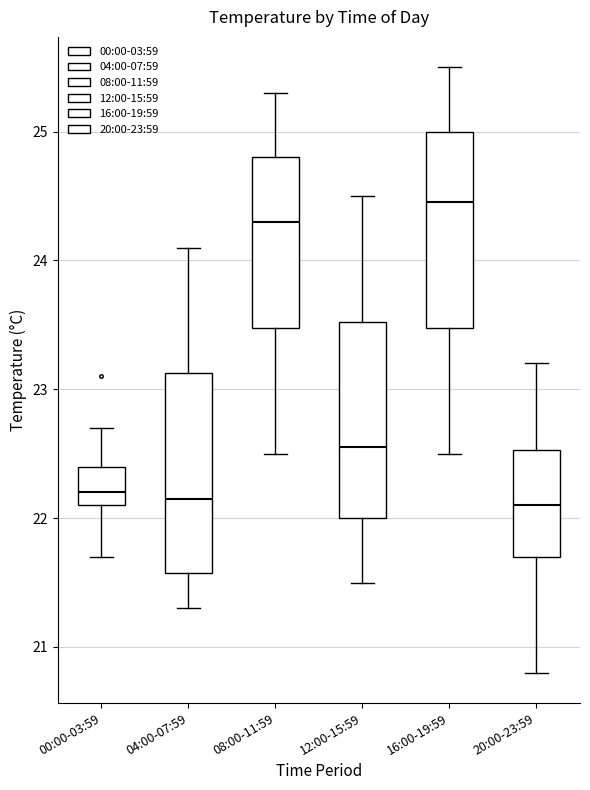

Reading left to right, read every box against the y-axis: the position of its median line, the range the box covers, and the ends of its whiskers. The values are not printed on the chart, so give them approximately, as read against the axis.

00:00-03:59: median 22.2, box 22.1 to 22.4, whiskers 21.7 to 22.7
04:00-07:59: median 22.2, box 21.6 to 23.1, whiskers 21.3 to 24.1
08:00-11:59: median 24.3, box 23.5 to 24.8, whiskers 22.5 to 25.3
12:00-15:59: median 22.6, box 22.0 to 23.5, whiskers 21.5 to 24.5
16:00-19:59: median 24.5, box 23.5 to 25.0, whiskers 22.5 to 25.5
20:00-23:59: median 22.1, box 21.7 to 22.5, whiskers 20.8 to 23.2